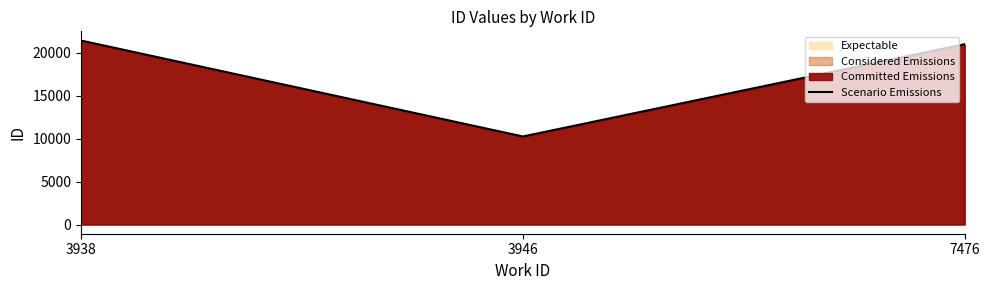

How many data points are above 21016?

1